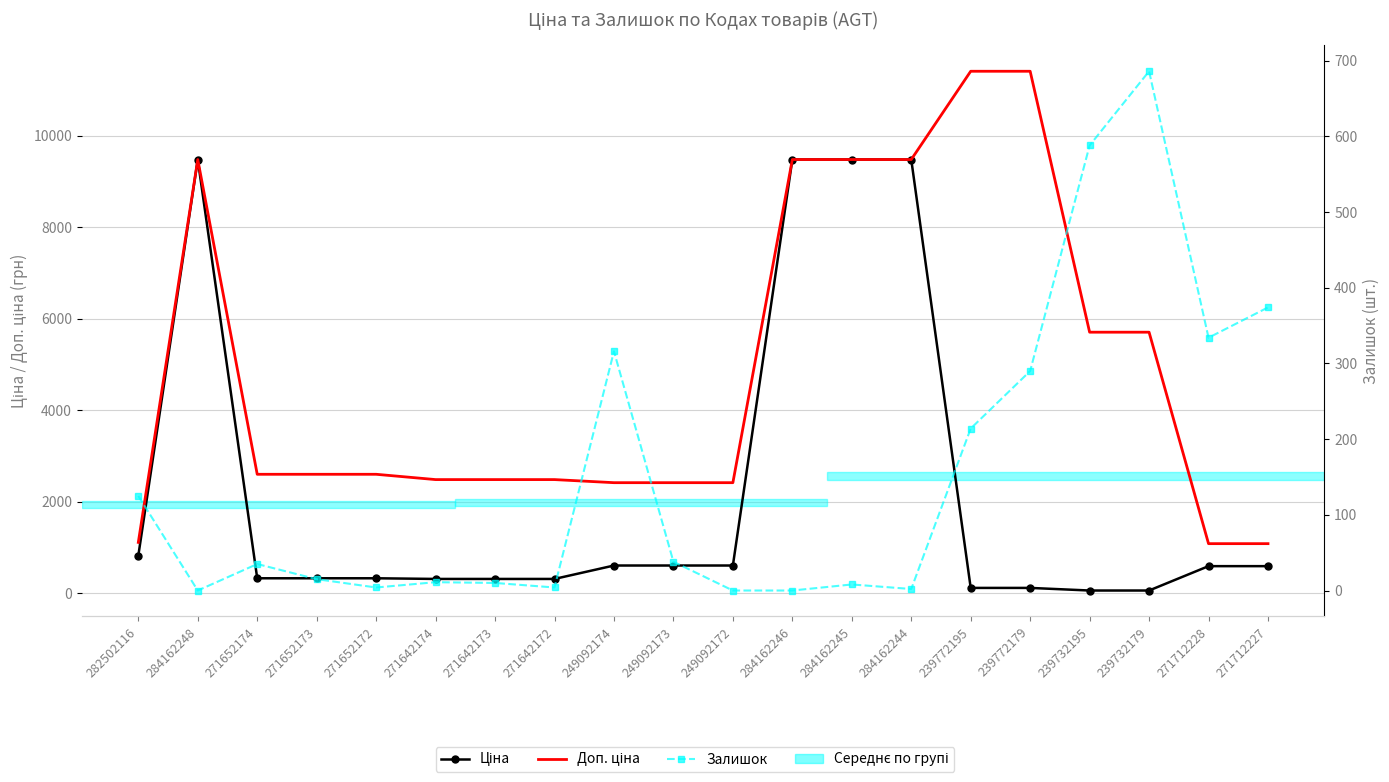

What is the difference between the highest and lowest values at 271642174?

2471.4